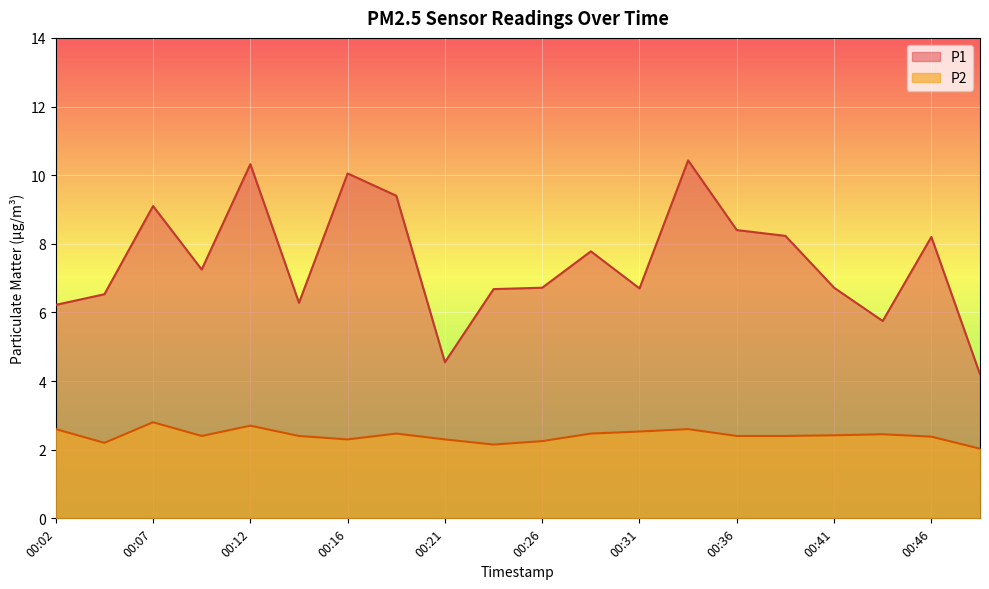

True or false: P2 has a value of 3.5 at 00:29.

False